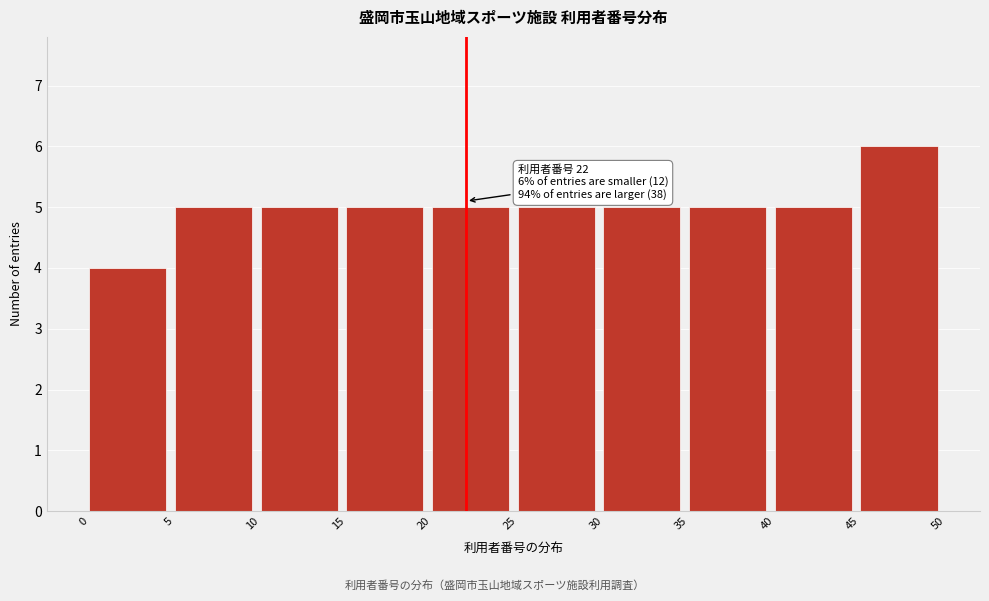

Over which range of the x-axis is the bar tallest?

45 to 50